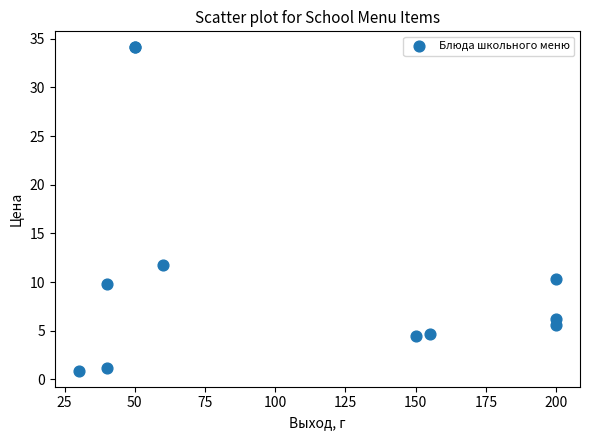

What Y value in the scatter plot is closest to 17?

11.8